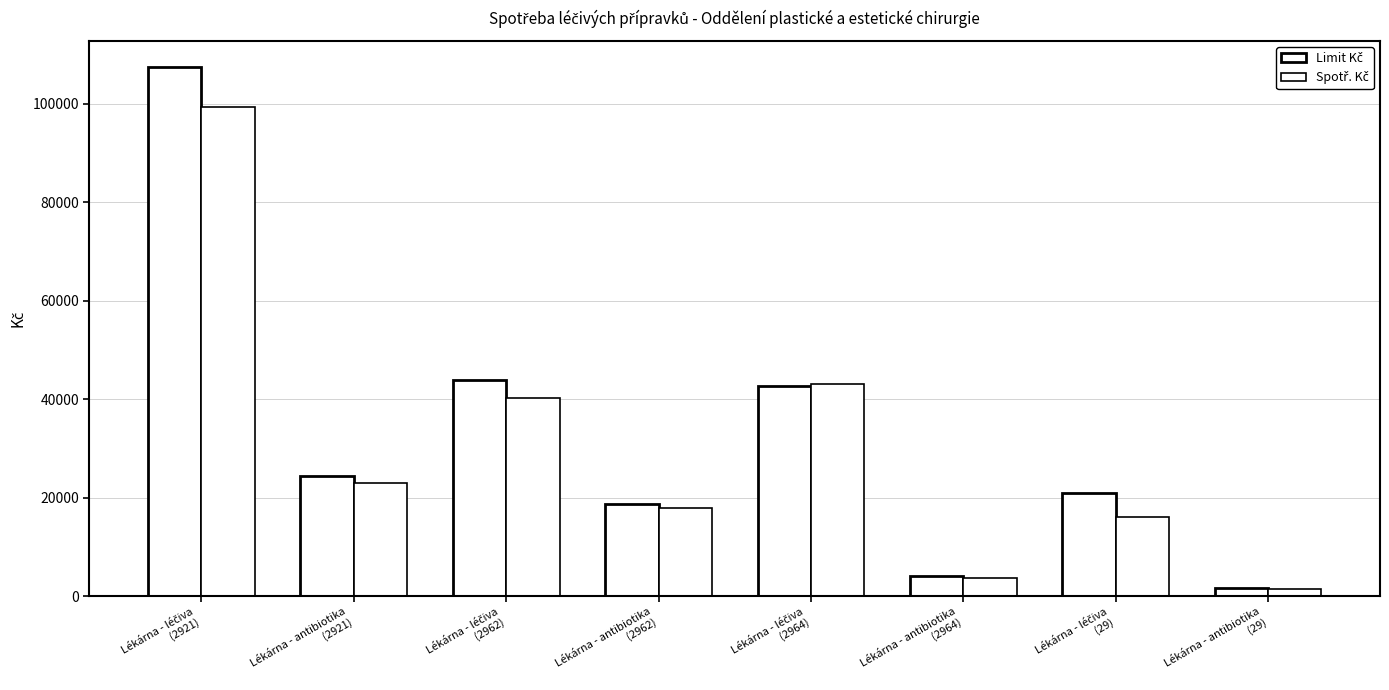

Rank the series by their maximum value, from lowest to highest.

Spotř. Kč, Limit Kč